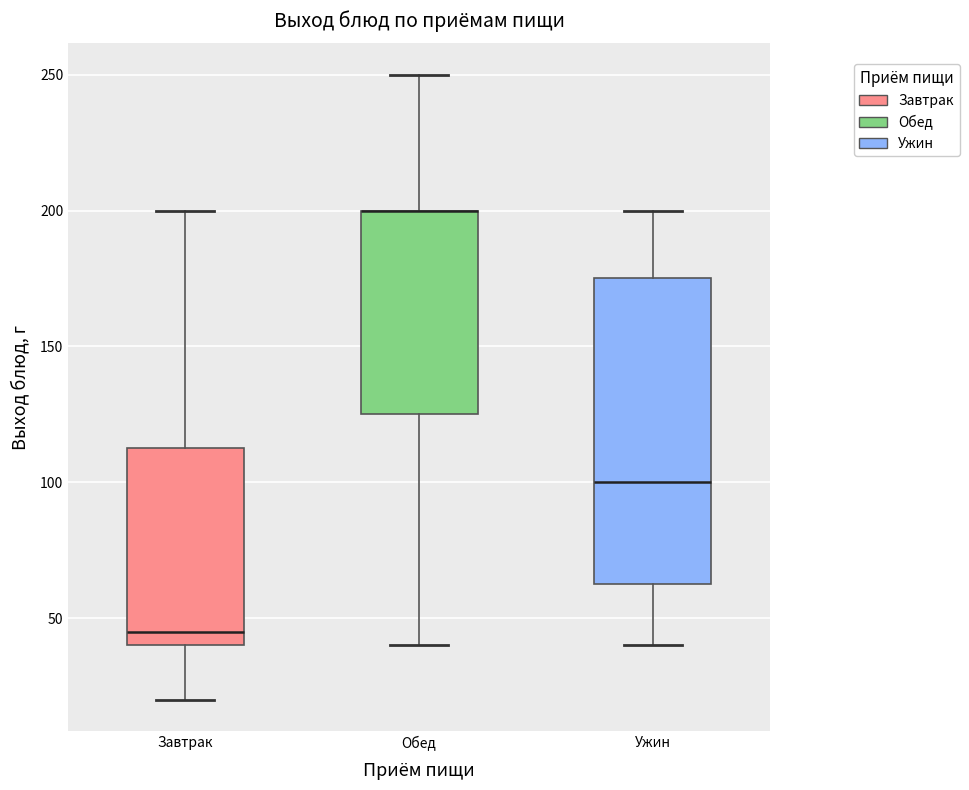

Where does the upper whisker of the box for Завтрак end on the y-axis? The values are not printed on the chart, so give them approximately, as read against the axis.

200